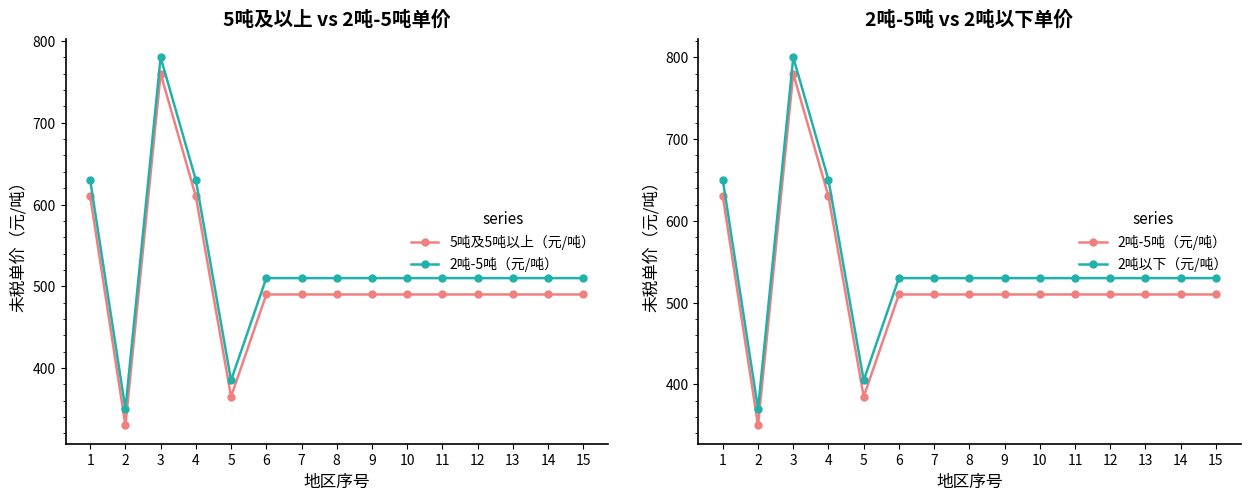

True or false: 2吨以下（元/吨） and 2吨-5吨（元/吨） cross at least once.

False